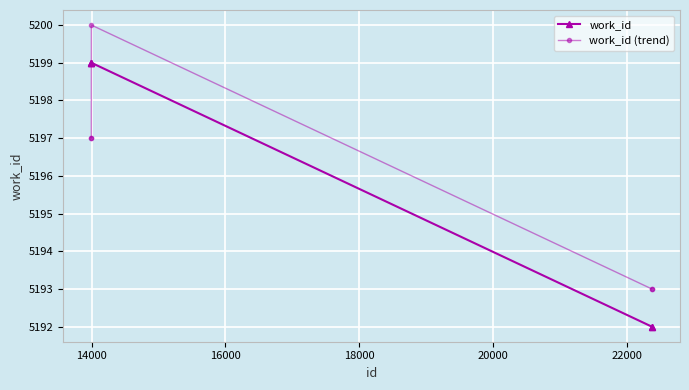

After their last crossing, which series has the higher values: work_id (trend) or work_id?

work_id (trend)